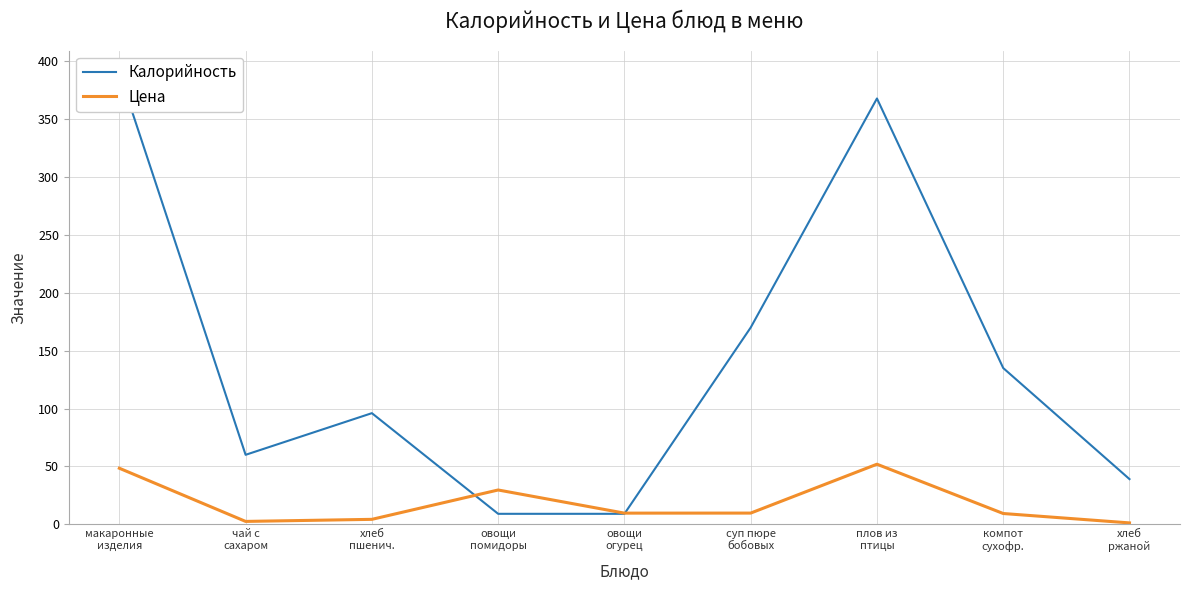

How many intersections are there between Цена and Калорийность?

2